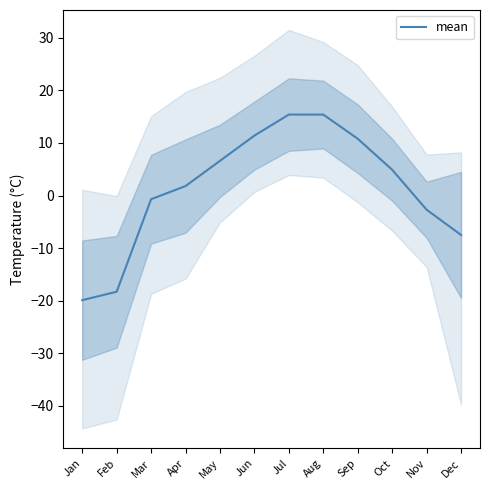

What is the ratio of the value at Oct to the value at Sep?

0.5